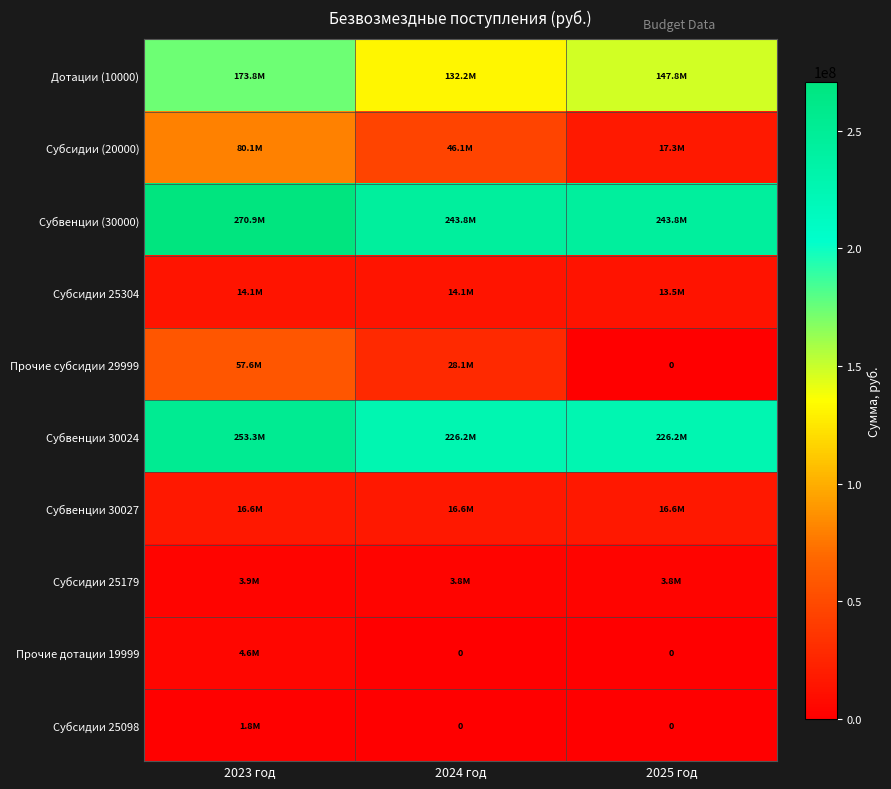

Between 2023 год and 2024 год, which series saw the biggest shift?

Дотации (10000)